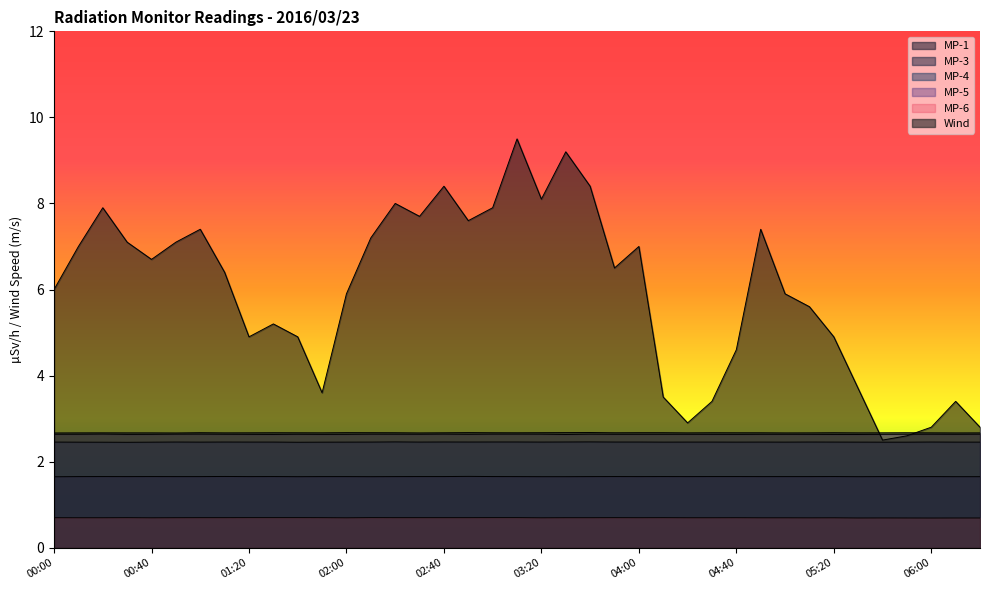

The value of MP-1 at 05:10 is 1.7. True or false?

True